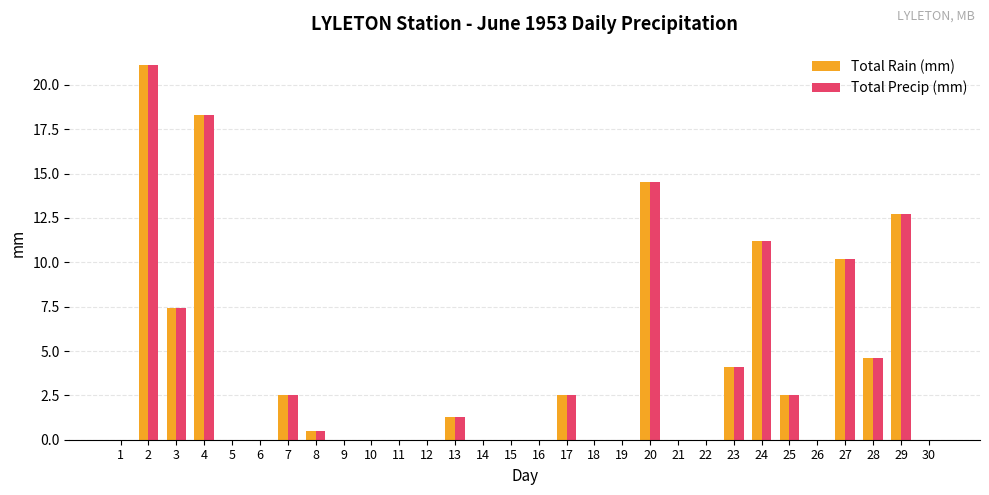

Is the value of Total Rain (mm) at 9 greater than the value of Total Precip (mm) at 13?

No